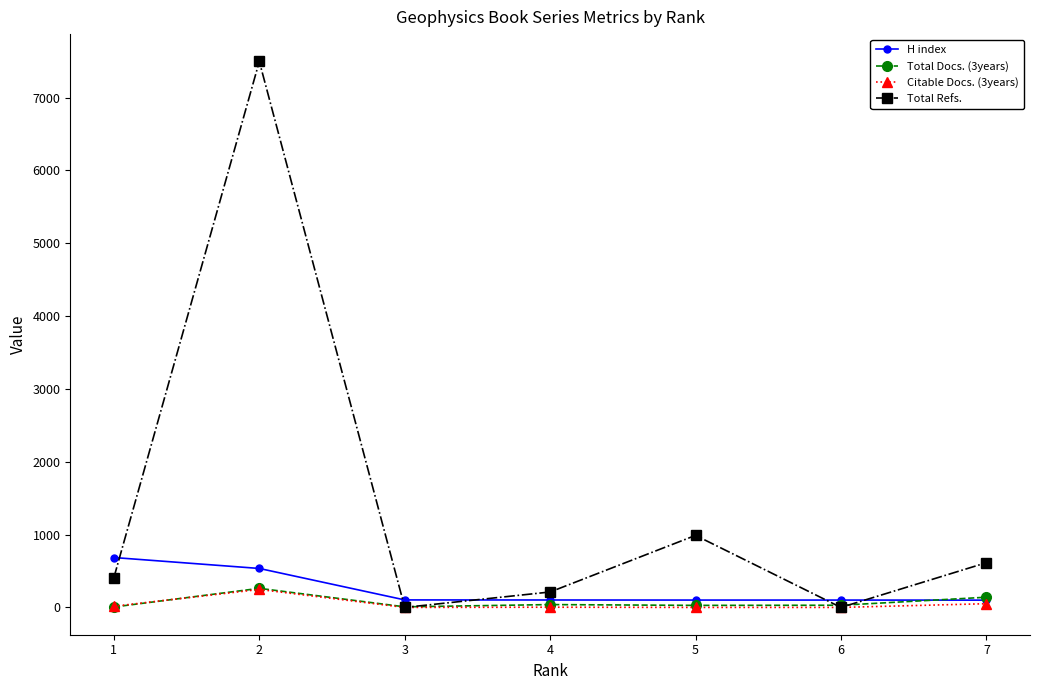

Which series has the widest spread of values?

Total Refs.